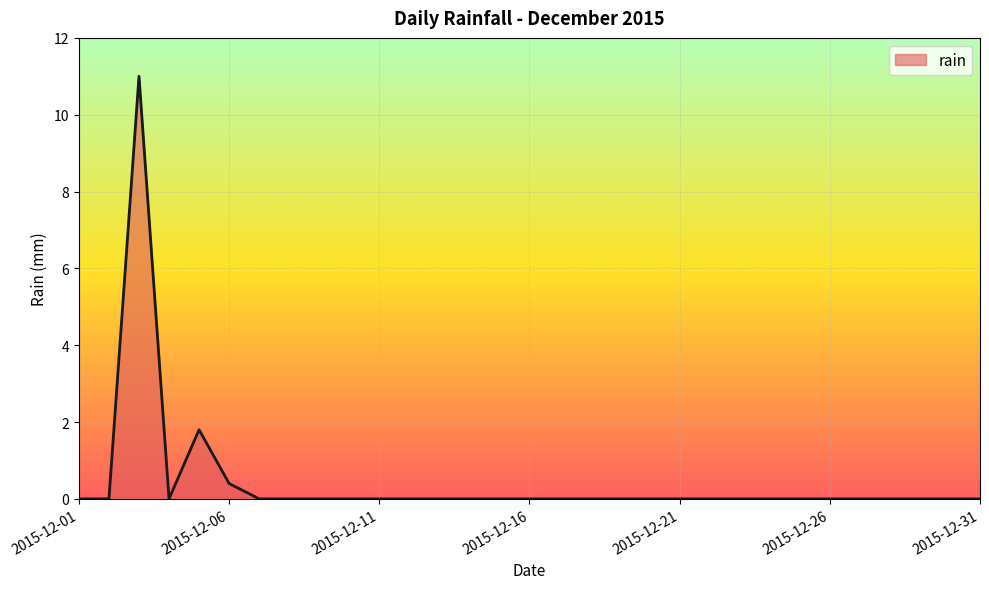

What is the difference between the maximum and minimum values?

11.0